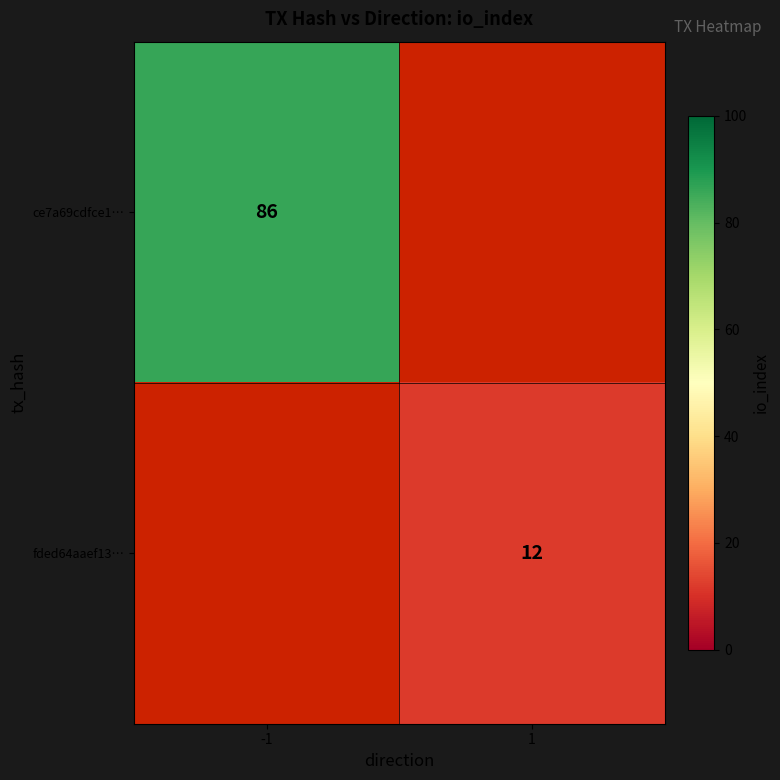

Between 1 and -1, which is larger?

-1